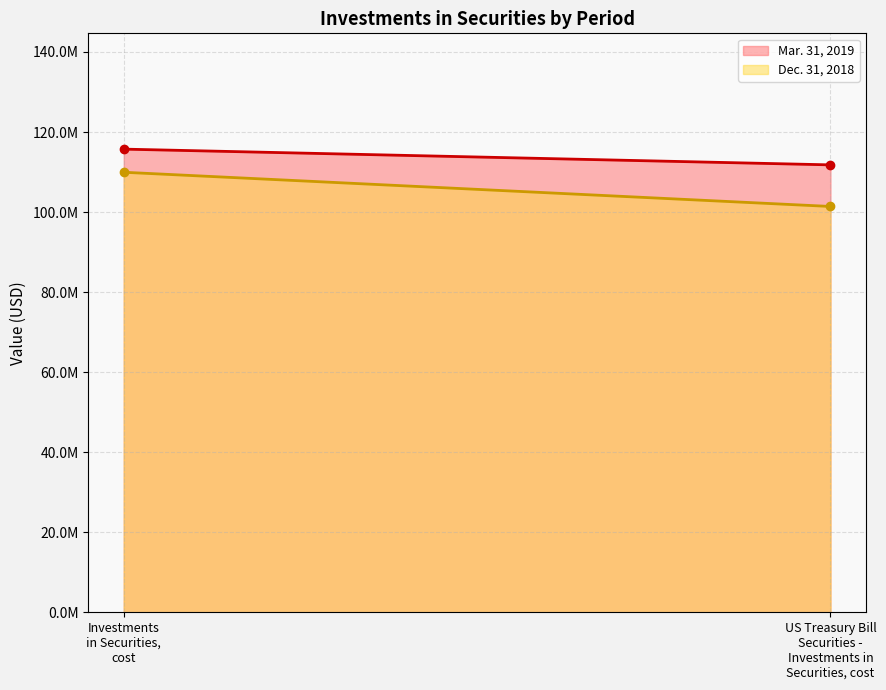

Reading left to right, extract all data points from this chart.

Mar. 31, 2019 (line): Investments
in Securities,
cost=115721935	US Treasury Bill
Securities -
Investments in
Securities, cost=111787542
Dec. 31, 2018 (line): Investments
in Securities,
cost=109942077	US Treasury Bill
Securities -
Investments in
Securities, cost=101394673